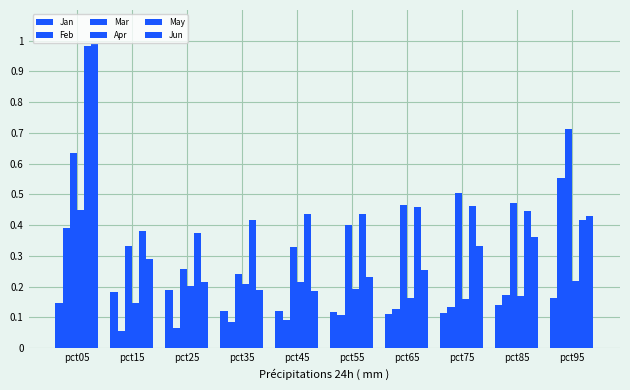

How many groups of bars are there?

10